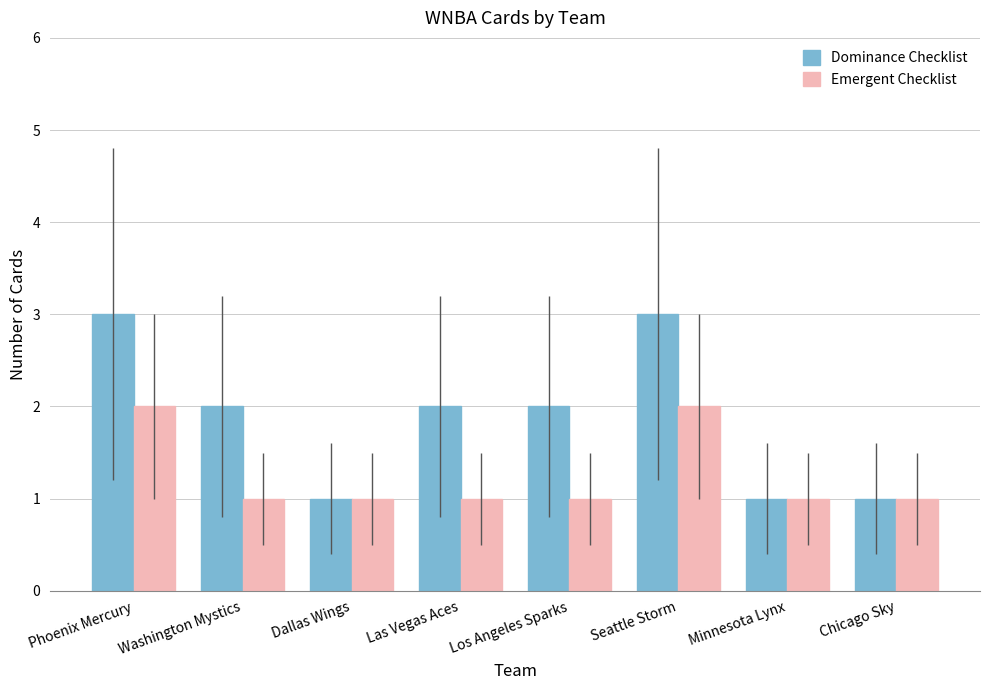

Rank the series at Washington Mystics from highest to lowest value.

Dominance Checklist, Emergent Checklist